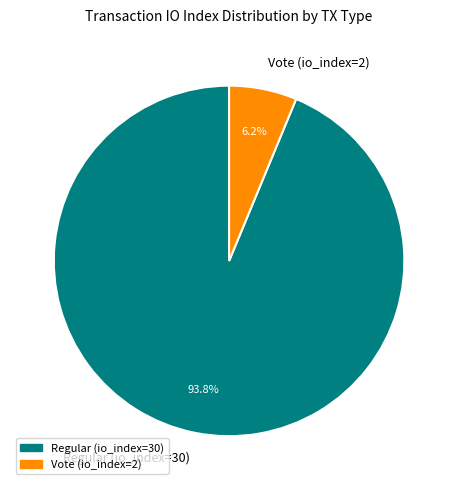

Which category has the smallest portion of the pie?

Vote (io_index=2)